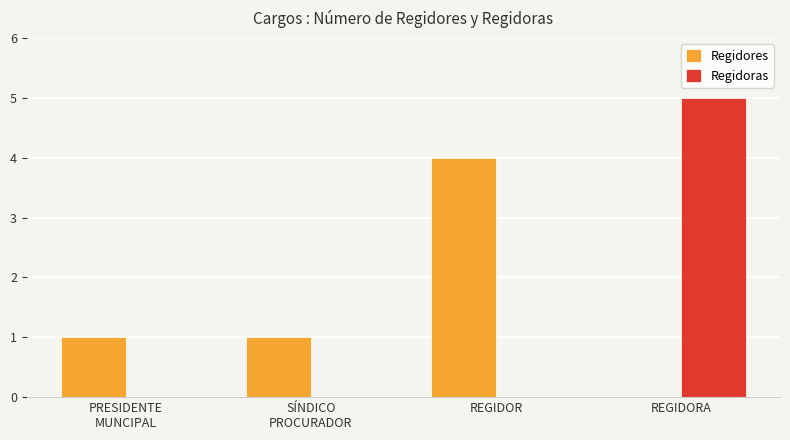

The value of Regidoras at REGIDOR is 0. True or false?

True